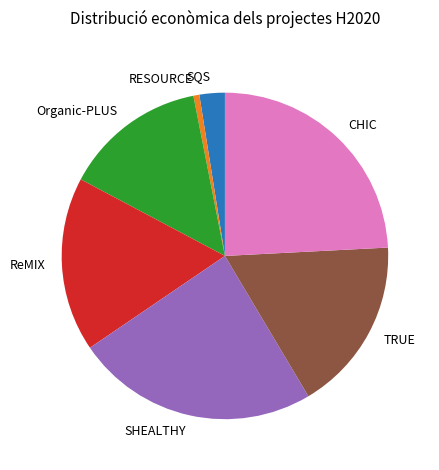

Is the sum of ReMIX and SQS greater than half?

No